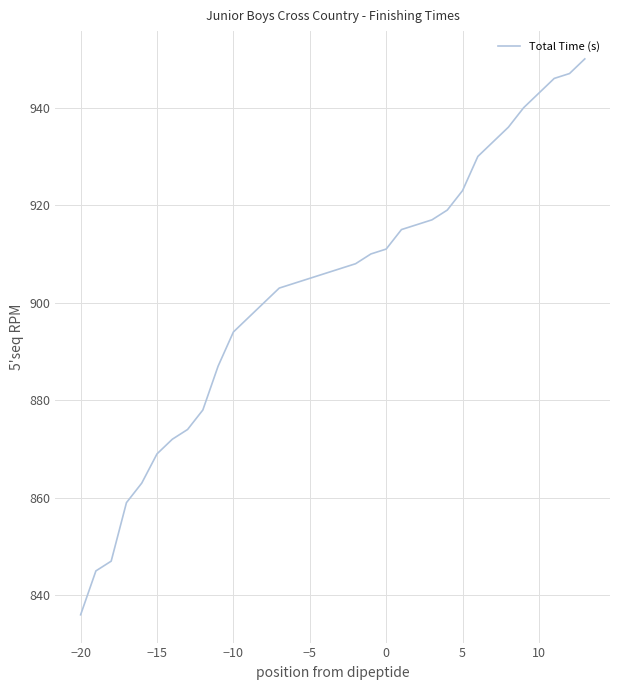

What is the maximum value shown in the chart?

950